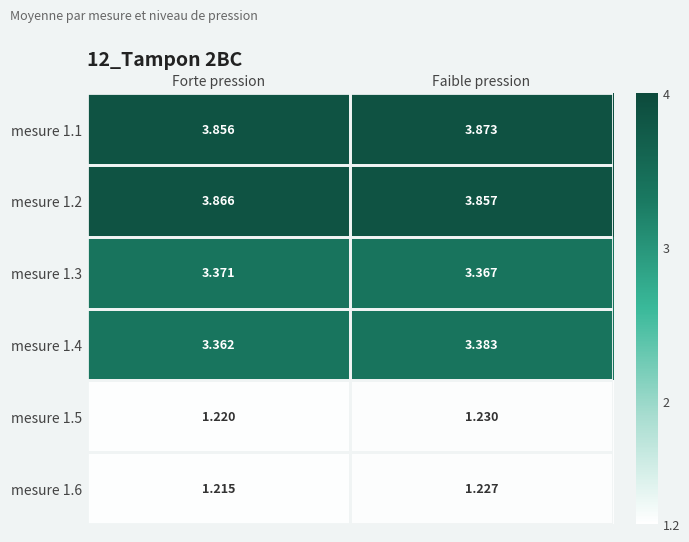

Which label corresponds to the smallest value in the chart?

Forte pression